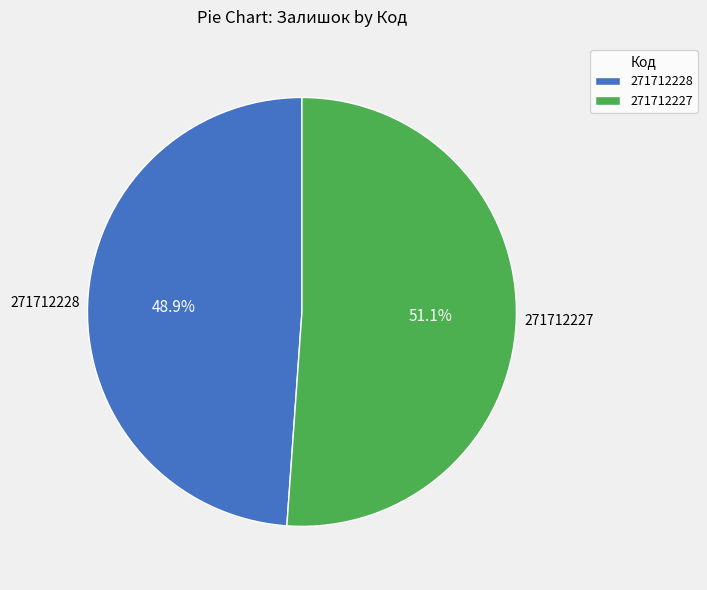

Rank the categories by value from highest to lowest.

271712227, 271712228